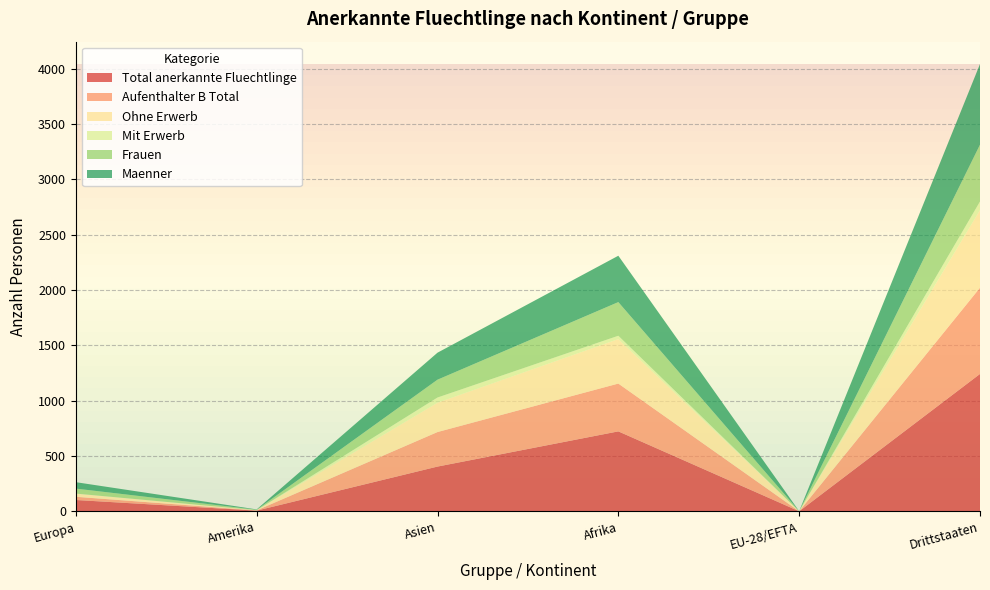

Reading right to left, transcribe all the data shown in this chart.

Total anerkannte Fluechtlinge: 1242	1	723	405	7	103
Aufenthalter B Total: 779	0	432	312	2	29
Ohne Erwerb: 701	0	402	265	2	28
Mit Erwerb: 78	0	30	47	0	1
Frauen: 513	1	304	161	4	45
Maenner: 729	0	419	244	3	58